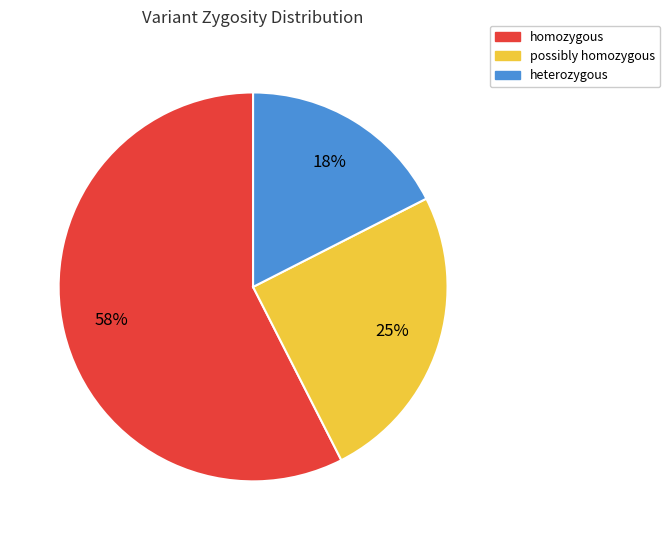

Does any single category account for the majority?

Yes